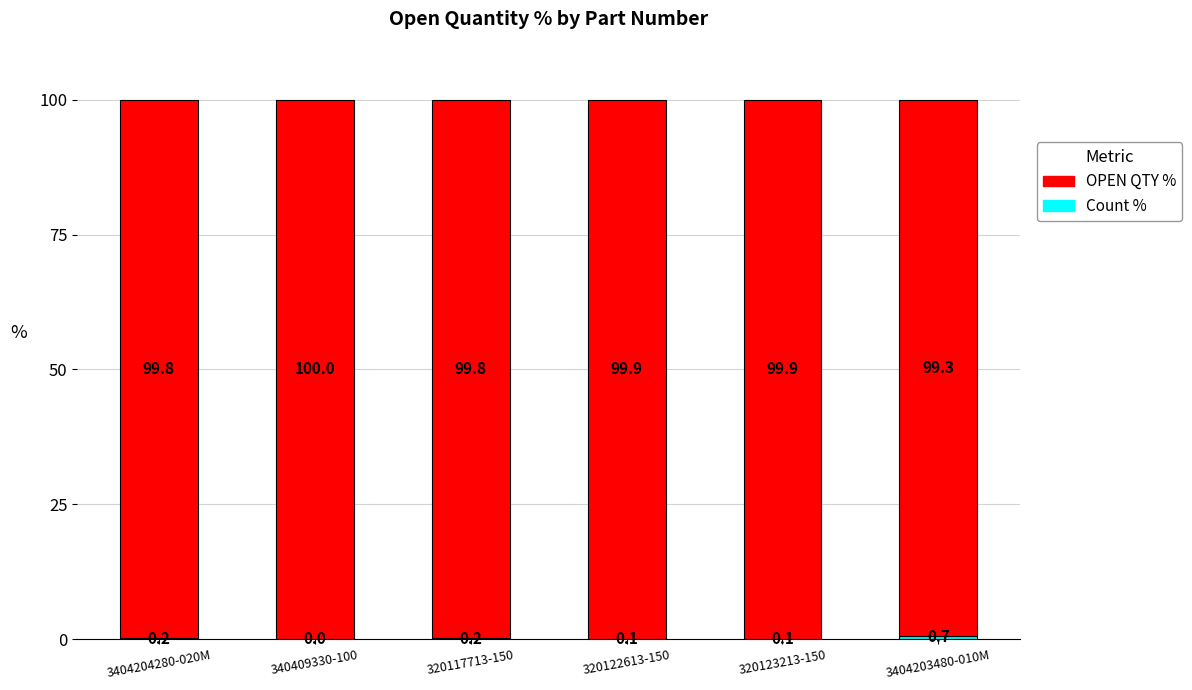

What is the total value across all series at 3404204280-020M?

100.0